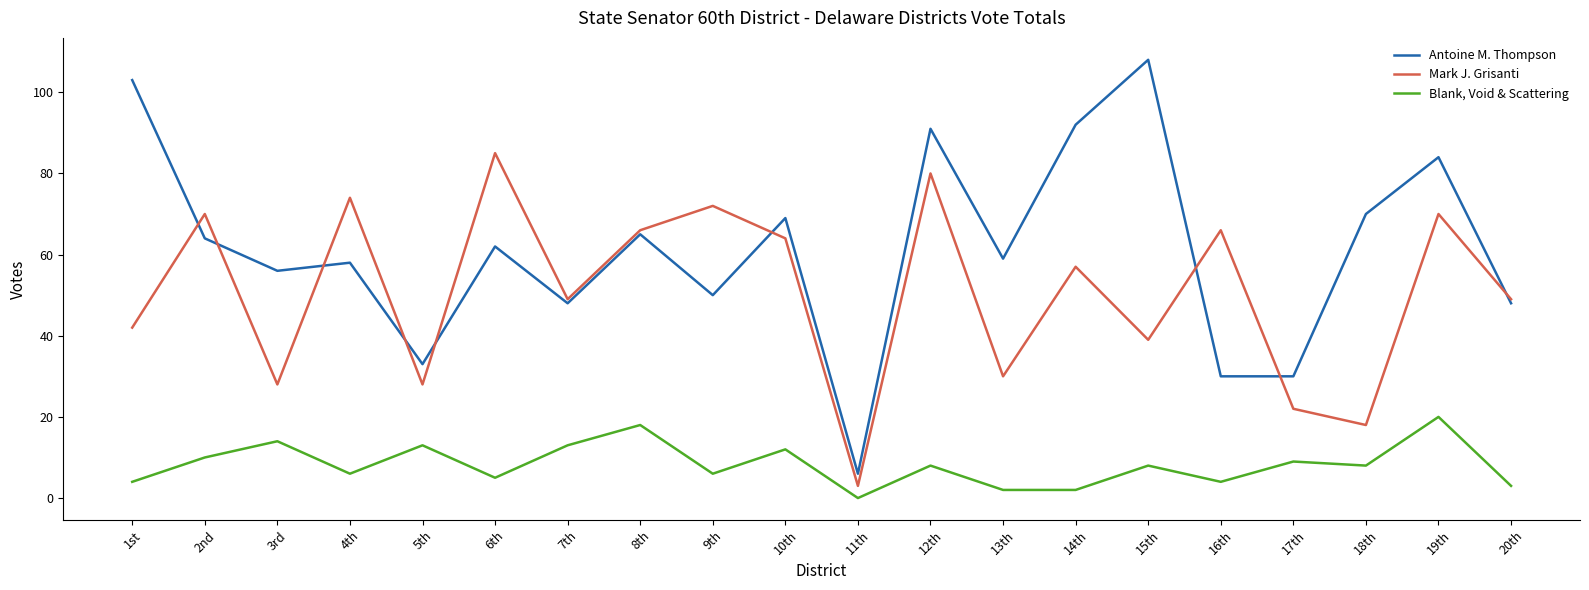

What is the total value across all series at 5th?

74